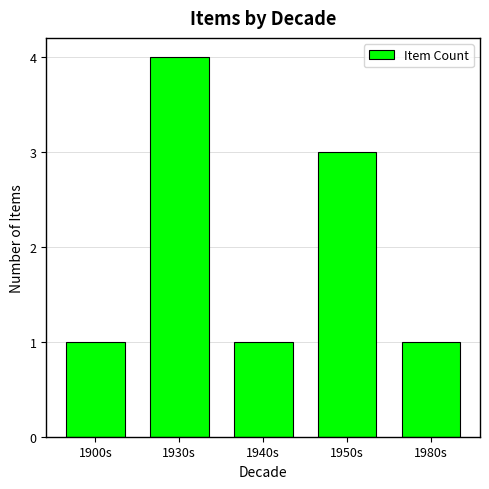

What is the approximate value at 1930s?

4